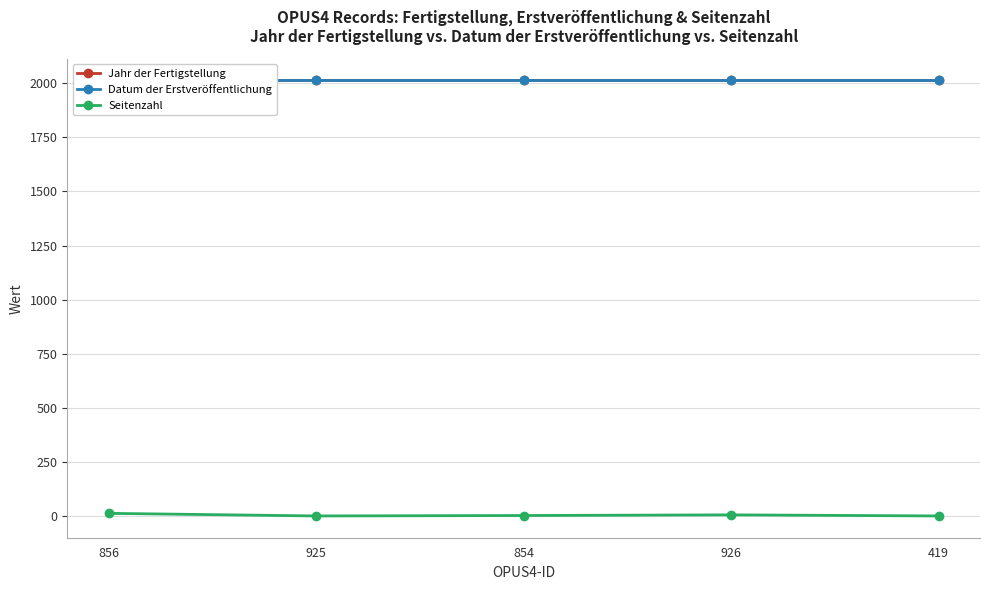

True or false: Seitenzahl and Jahr der Fertigstellung cross at least once.

False